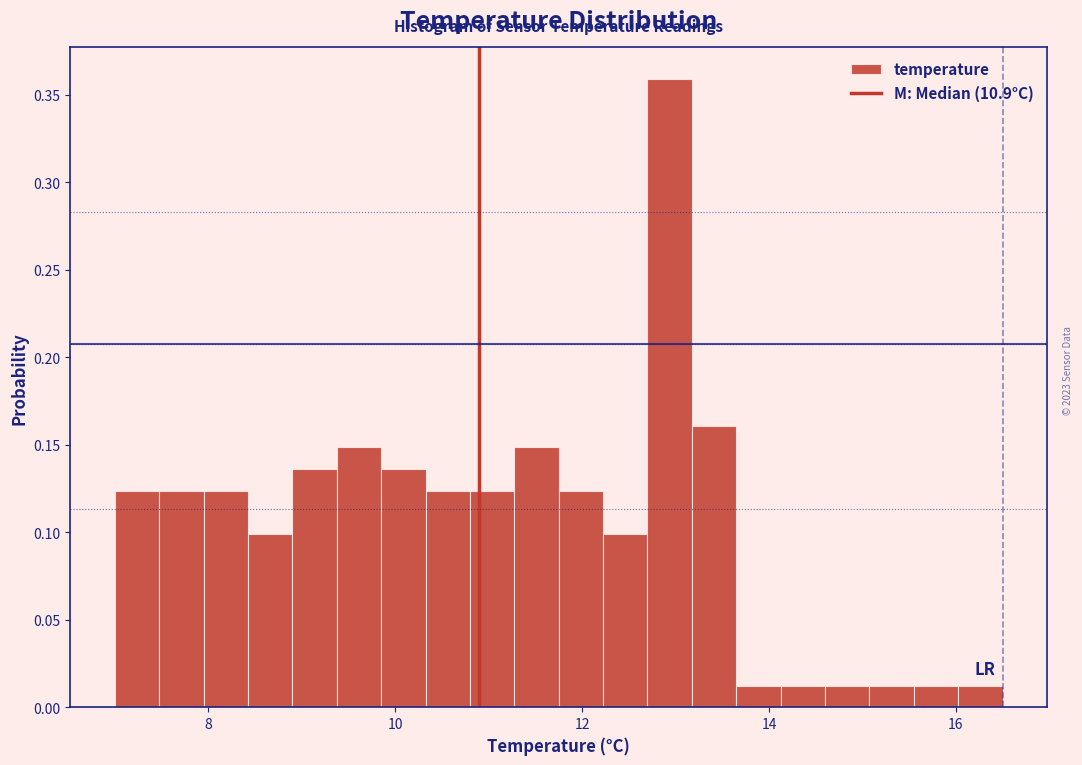

Read against the x-axis, roughly where is the centre of the tallest bar?

13.0